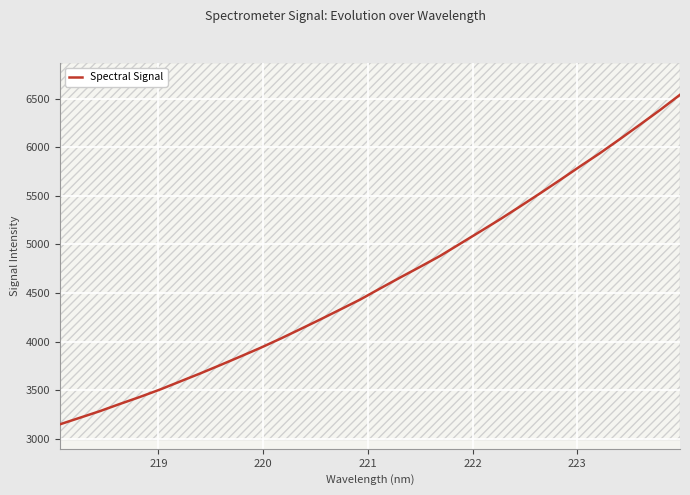

The chart shows a value of 1663.4 at 18. True or false?

False